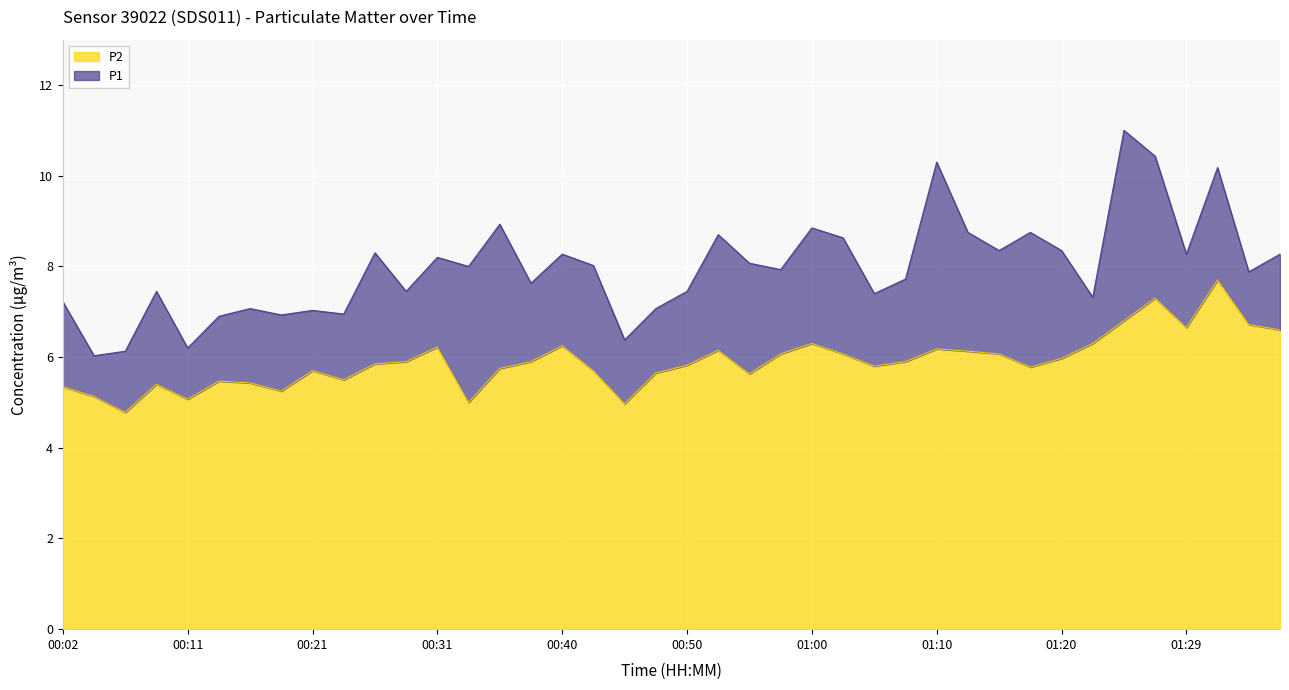

Where is the first local maximum for P2?

00:09